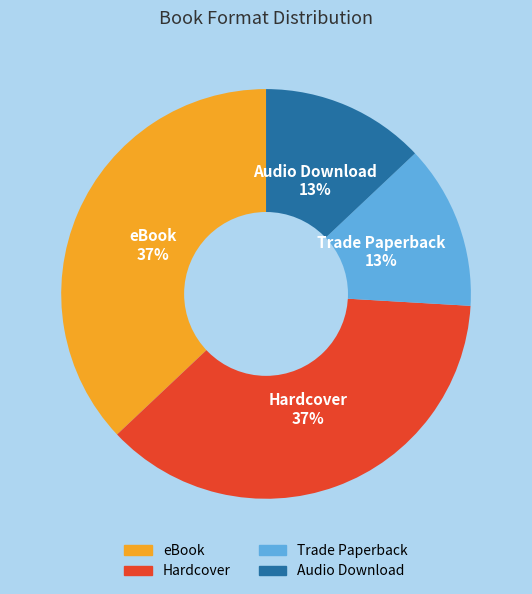

Does eBook account for over 50% of the chart?

No